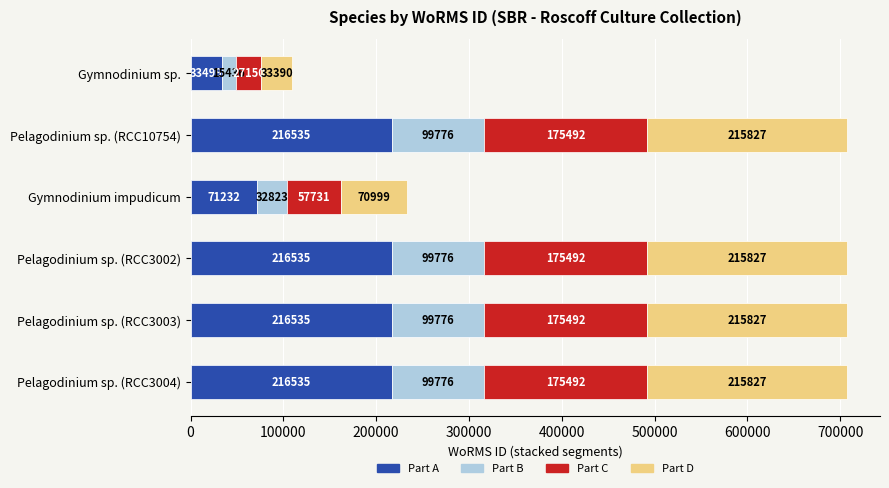

Where is Part A nearest to the value 125017?

Gymnodinium impudicum